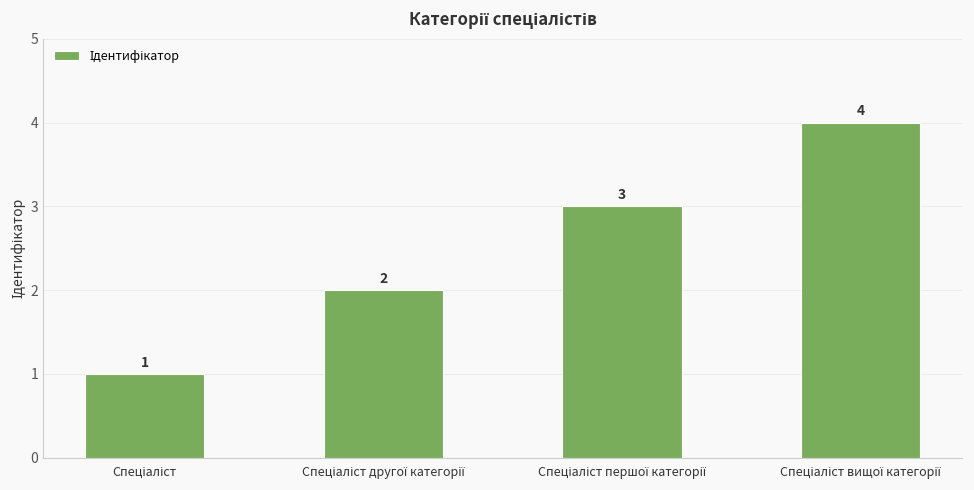

What is the greatest value displayed?

4